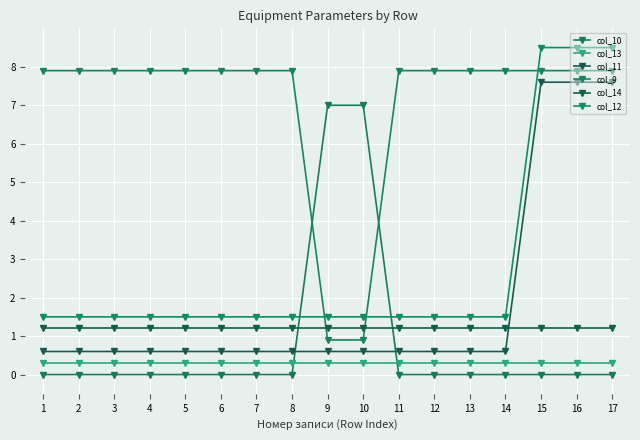

Which category has the highest value in the col_13 series?

1